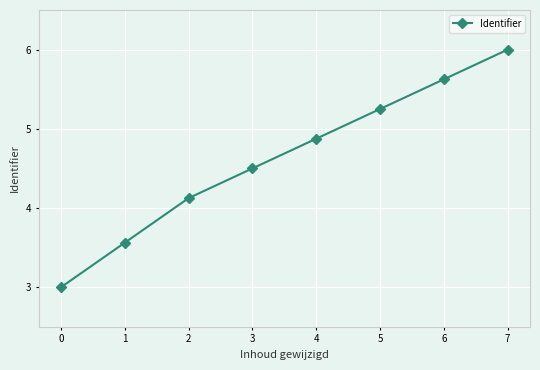

How many data points are less than 4?

2